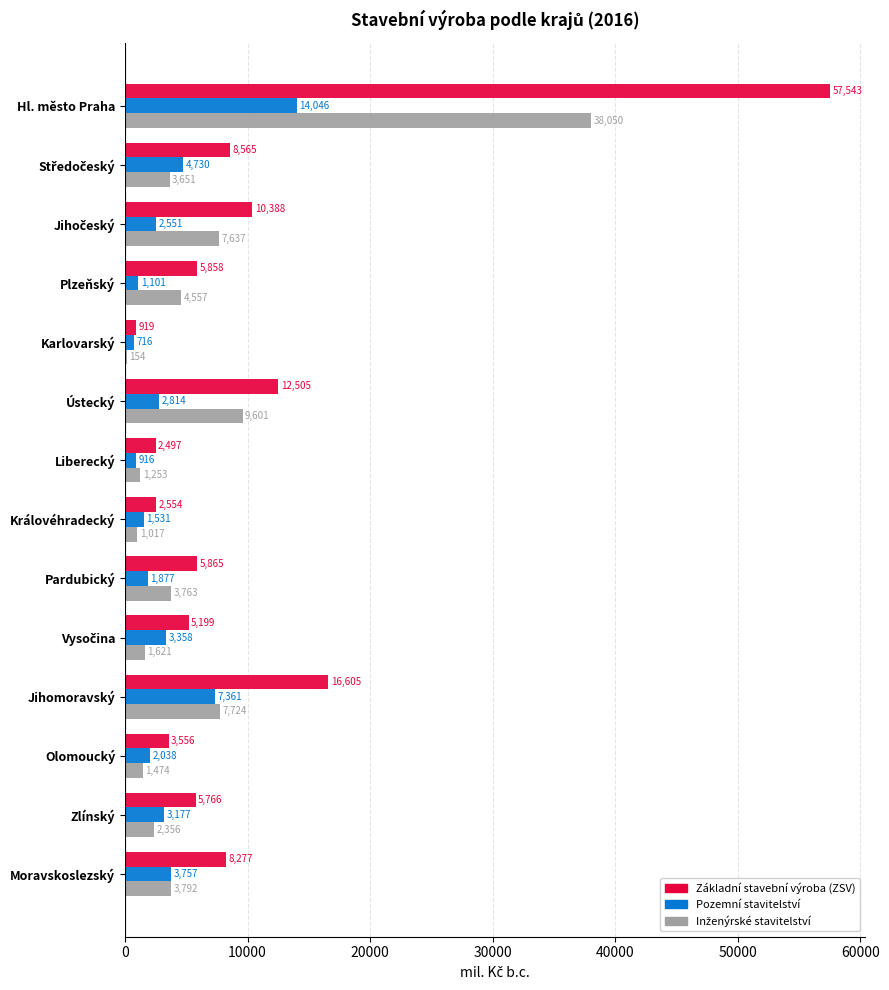

What is the approximate value of Základní stavební výroba (ZSV) at Moravskoslezský?

8277